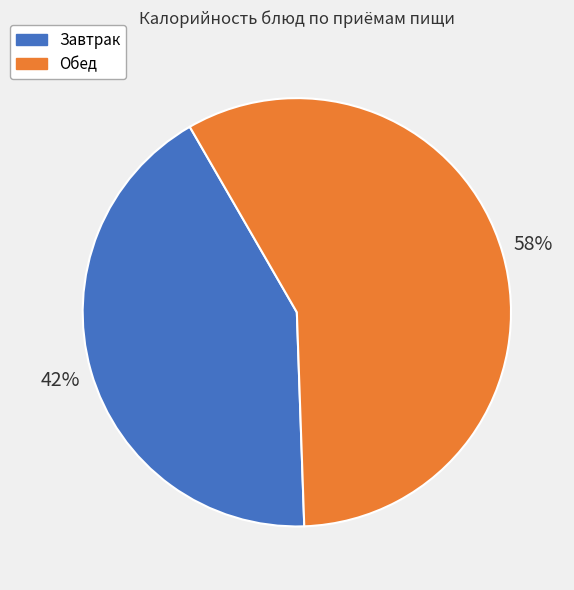

To the nearest percent, what is the average slice percentage?

50%